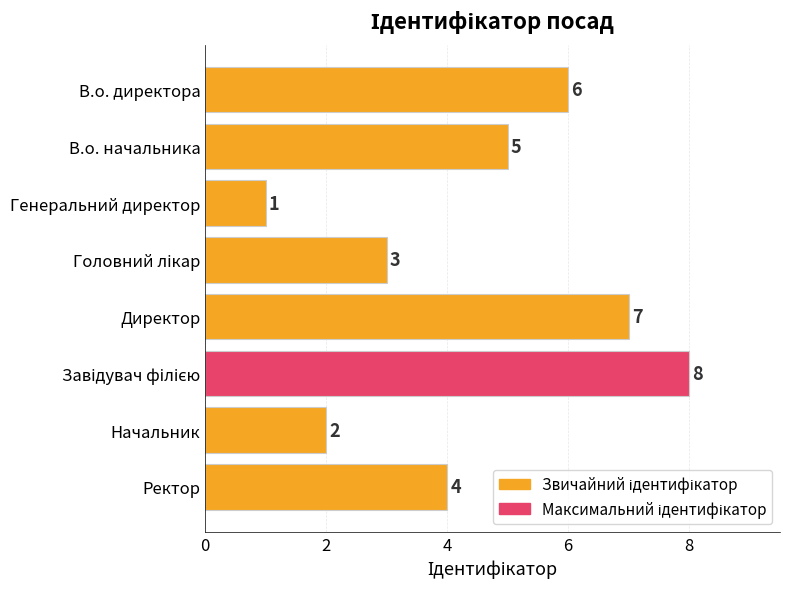

What is the difference between the maximum and minimum values?

7